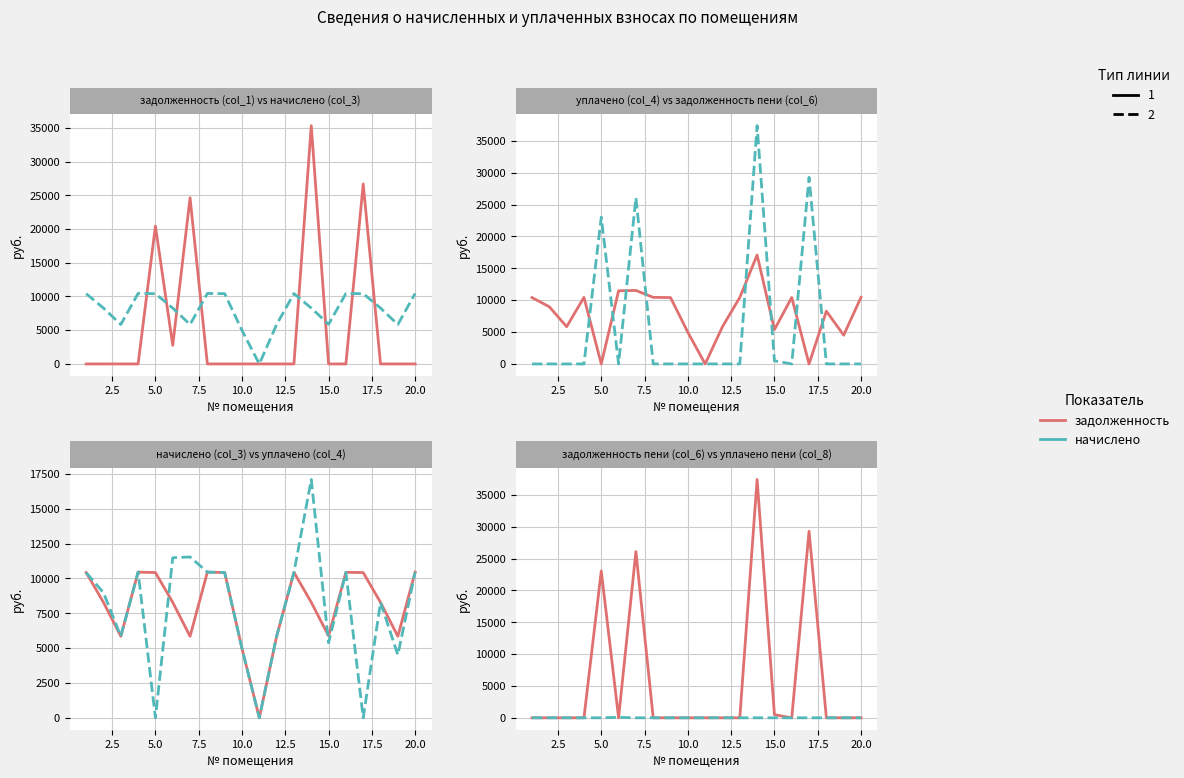

What is the sum of all уплач. пени values?

75.8